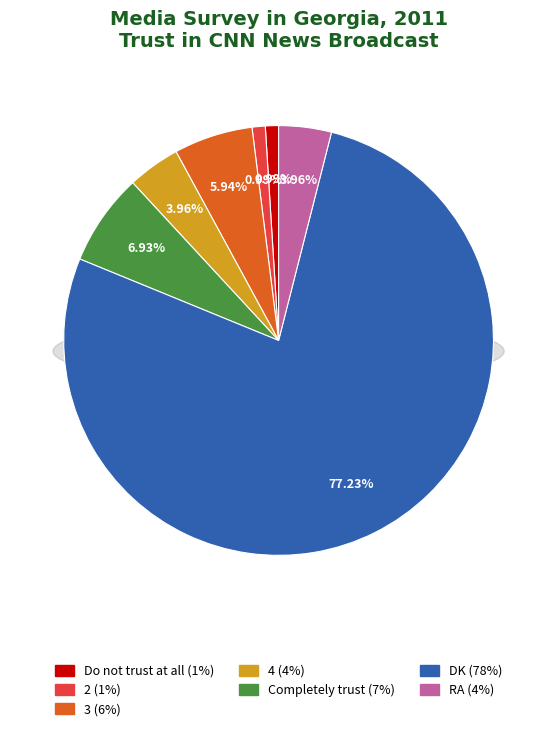

How many slices are in this pie chart?

7